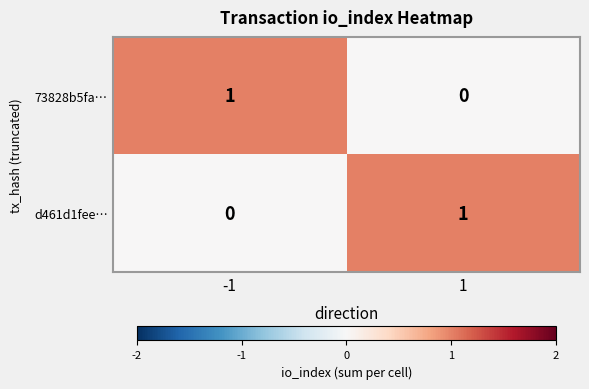

The value of d461d1fee… at 1 is 1. True or false?

True